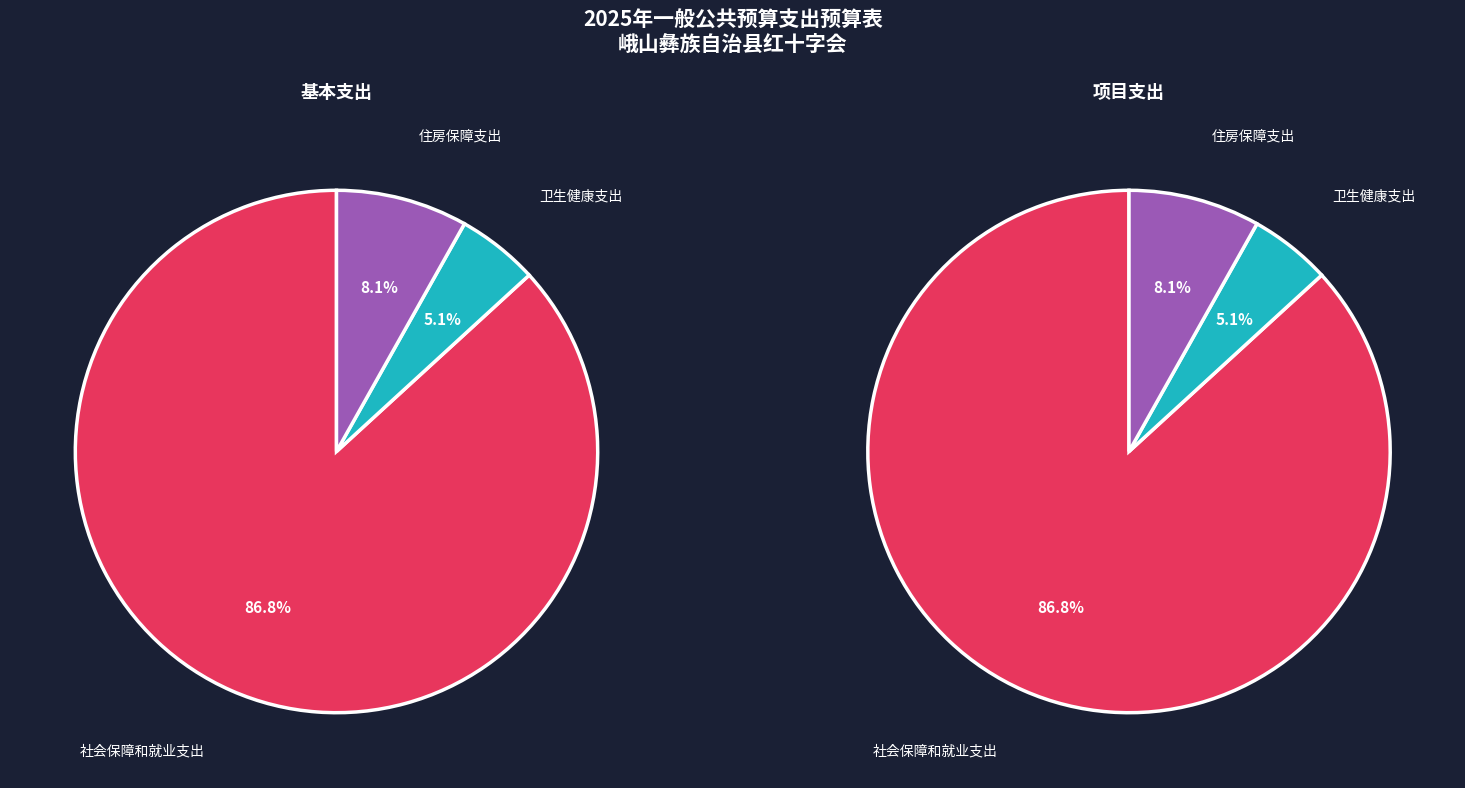

What is the change in value from 卫生健康支出 to 住房保障支出?

+24137.4